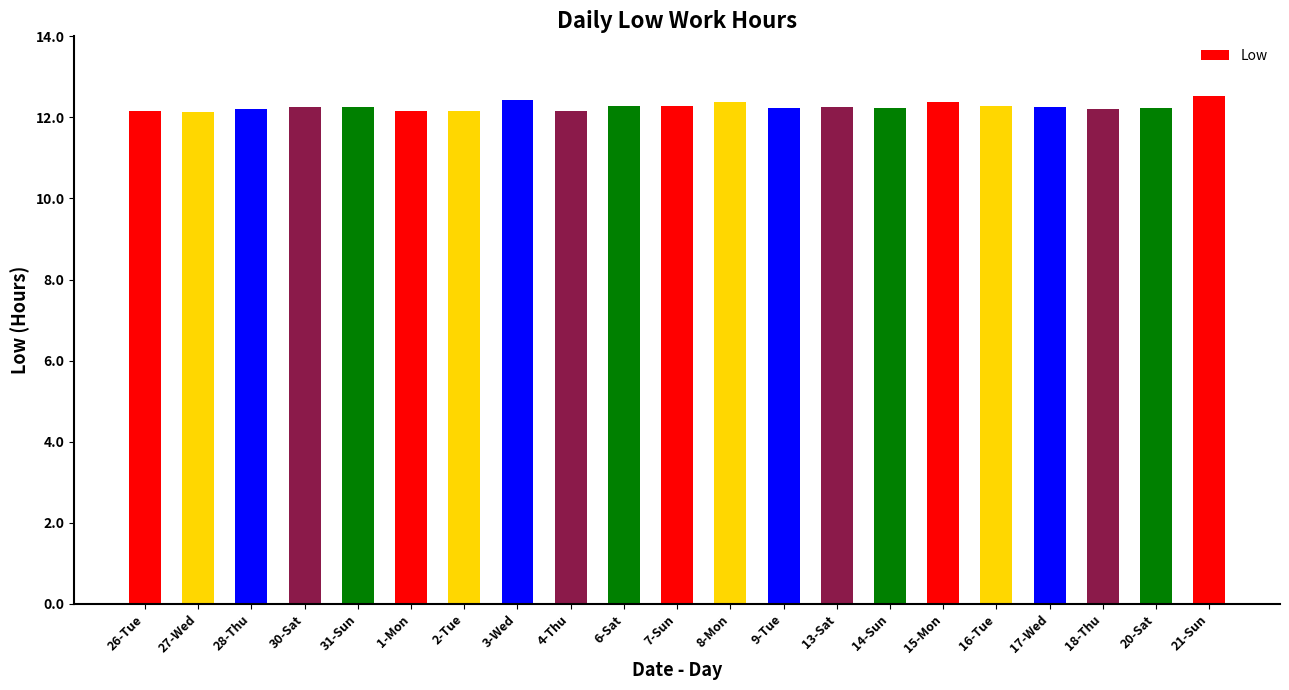

What is the difference between the maximum and minimum values?

0.4